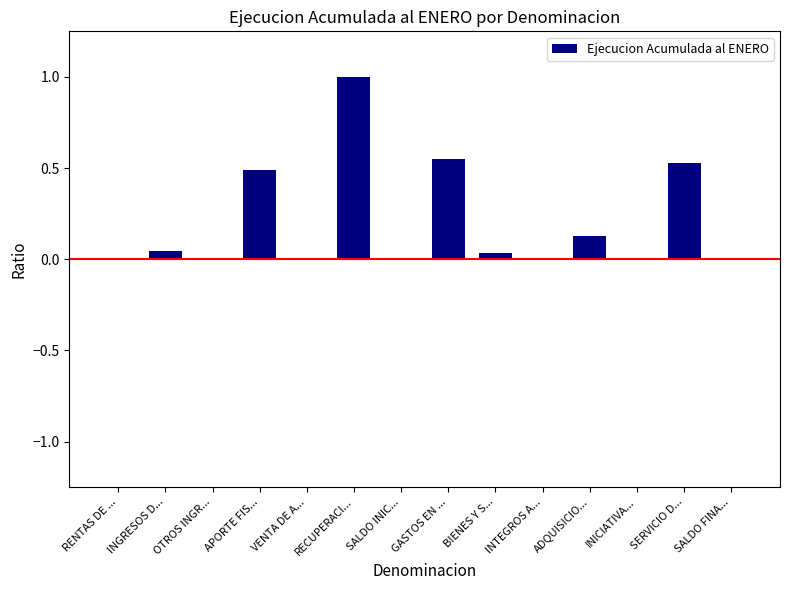

Between SERVICIO D... and RECUPERACI..., which is larger?

RECUPERACI...